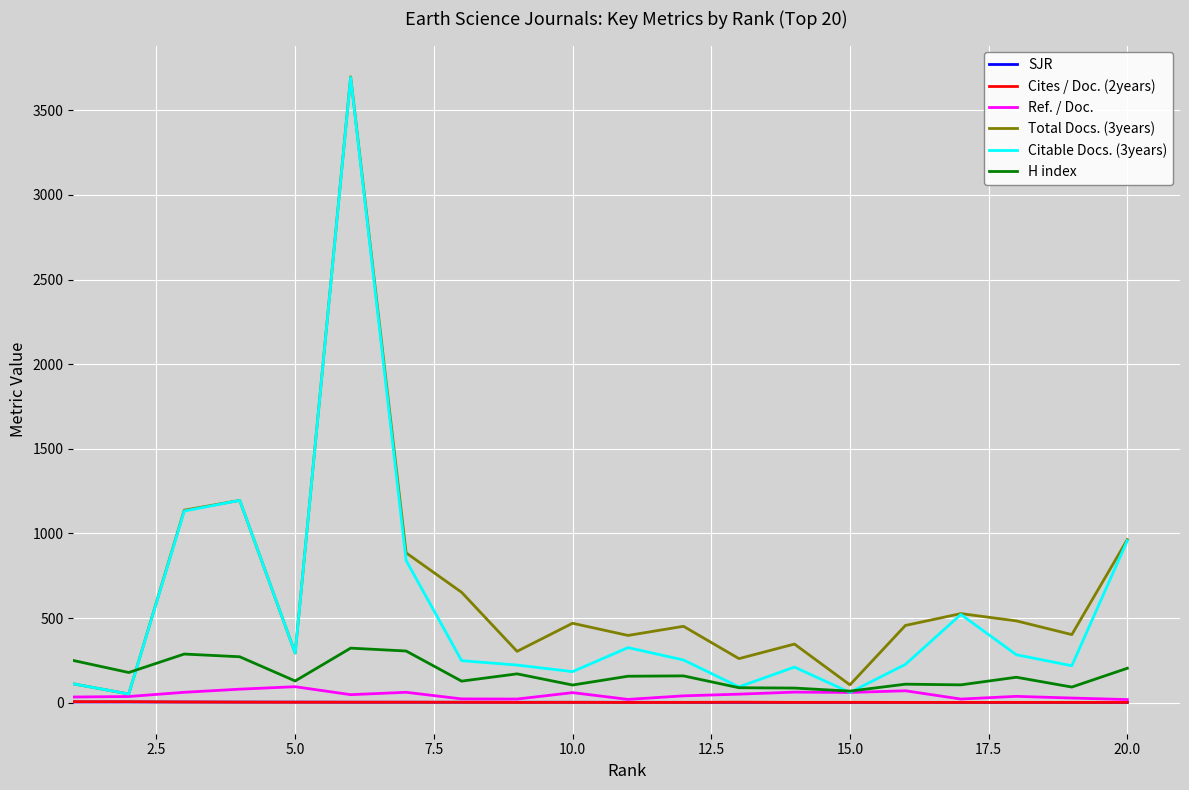

What is the maximum value for Ref. / Doc.?

94.1